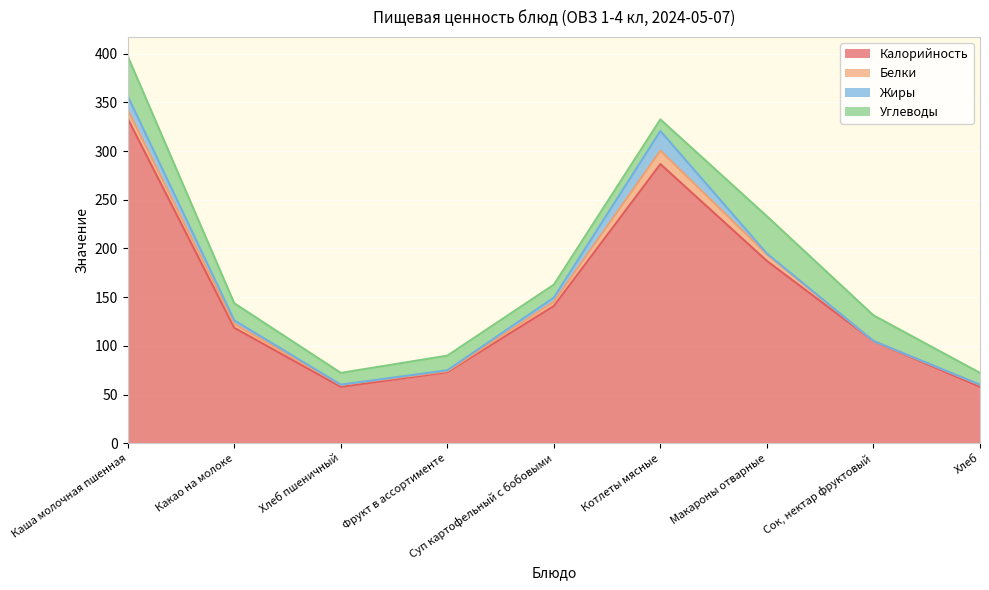

What is the spread (max minus min) of values at Хлеб пшеничный?

57.8